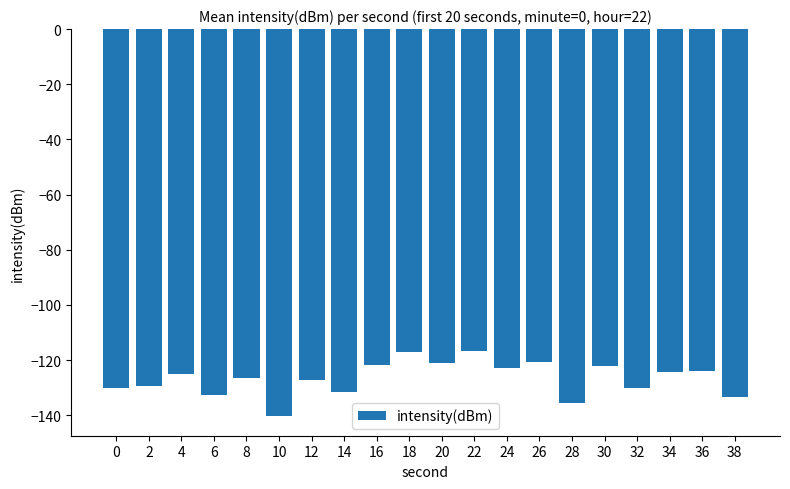

What is the average value?

-126.6